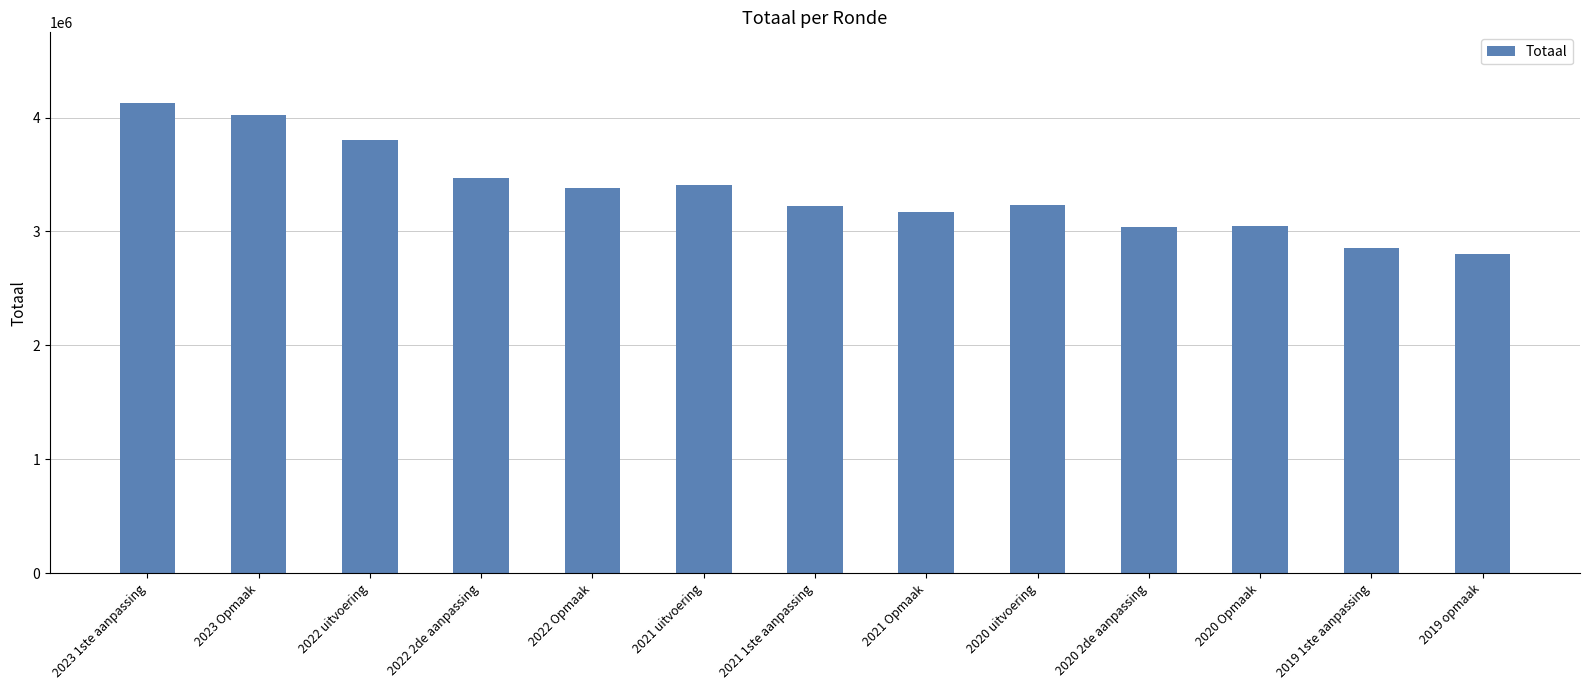

What is the sum of the values at 2022 uitvoering and 2019 1ste aanpassing?

6654671